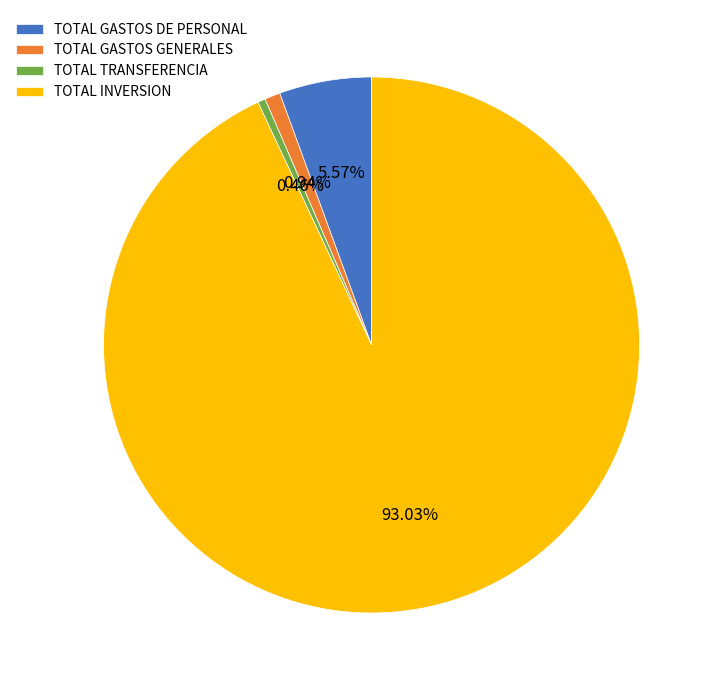

Which slice is the largest?

TOTAL INVERSION